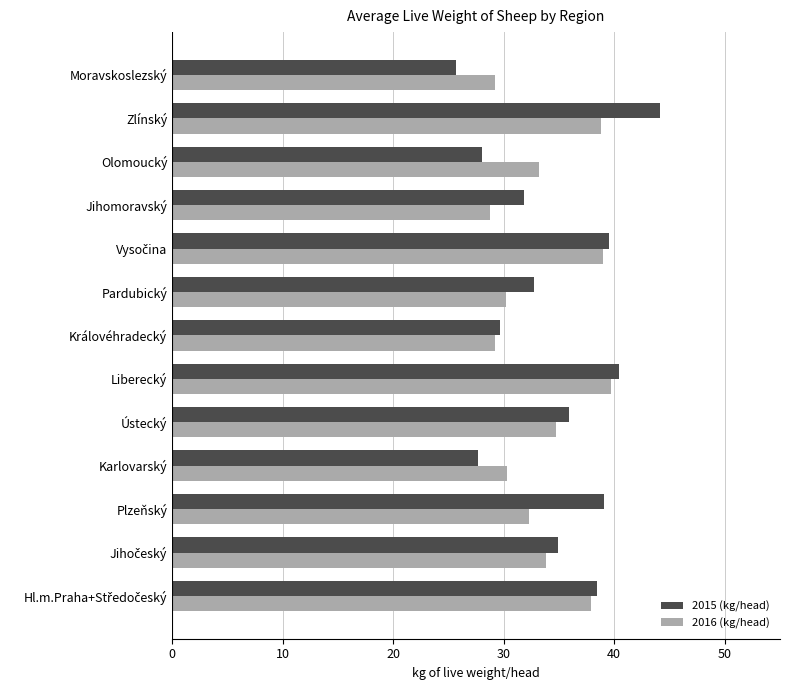

At which category is the sum across all series the highest?

Zlínský